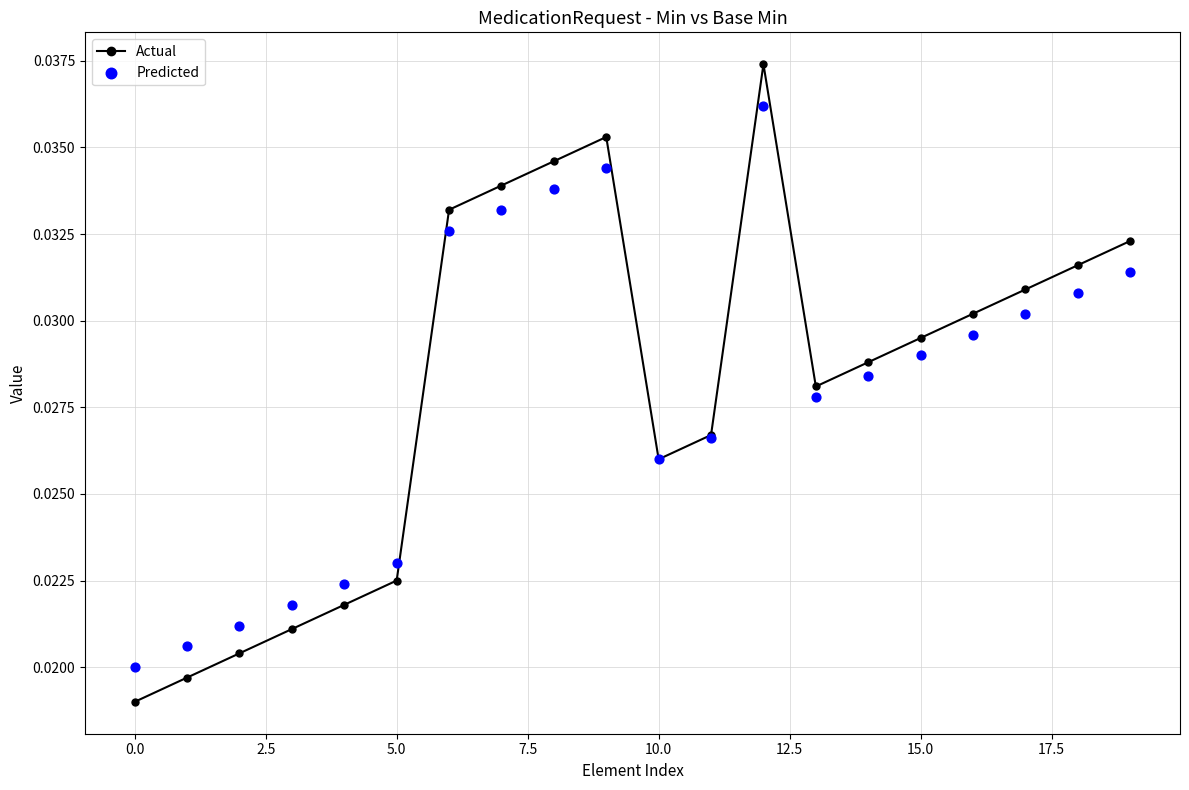

Which series reaches the maximum Y coordinate?

Actual